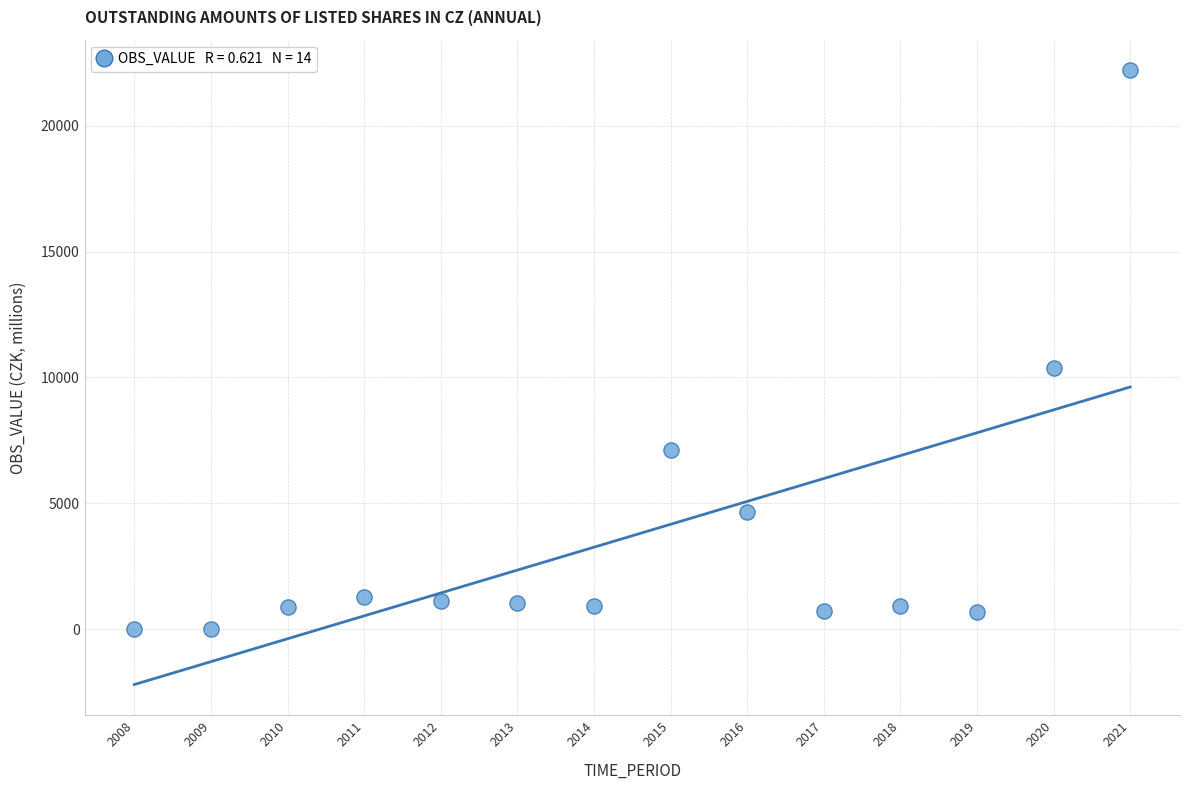

What is the range of X values (max minus min)?

13.0